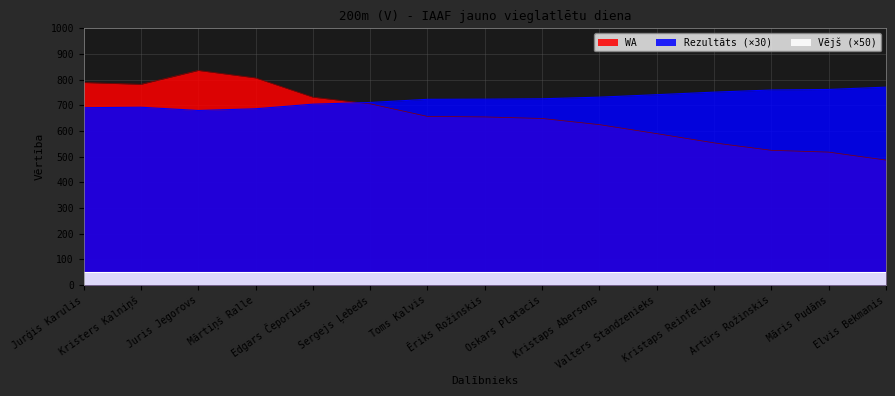

In WA, how many points are higher than both neighbors (excluding endpoints)?

1